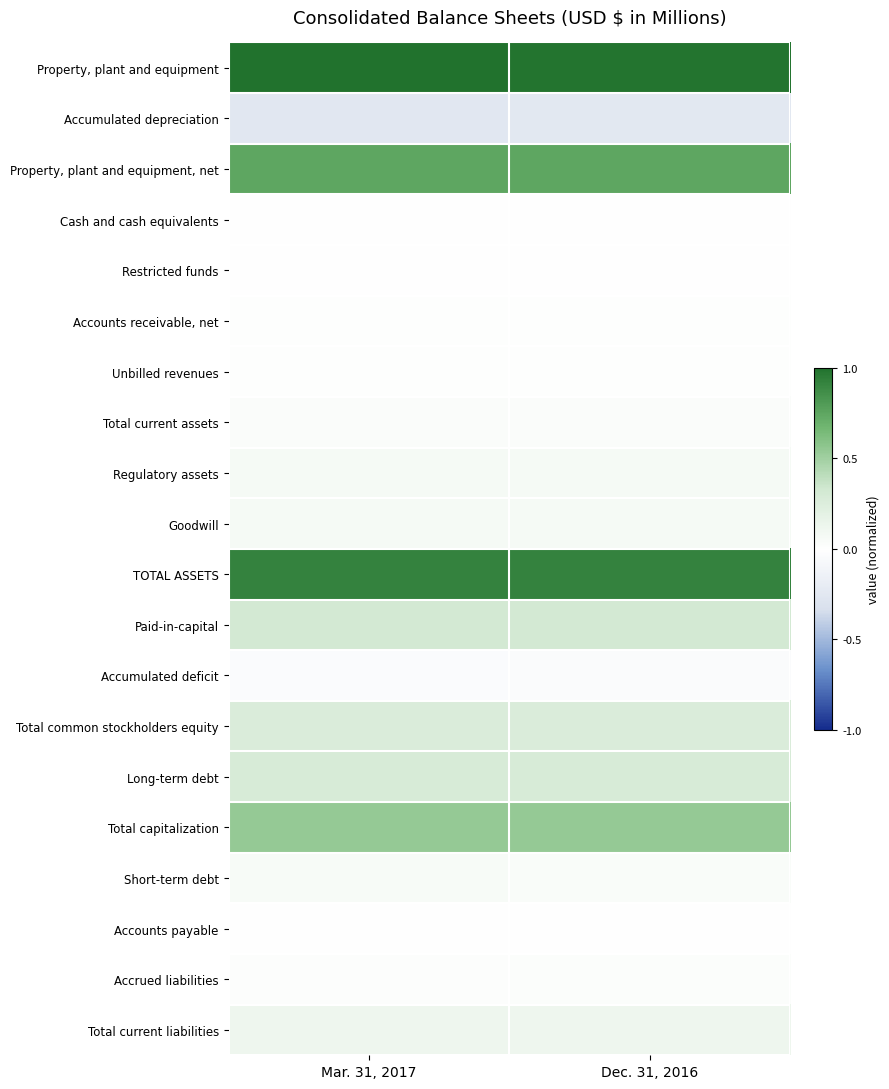

At Mar. 31, 2017, list the series in order from smallest to largest.

Accumulated depreciation, Accumulated deficit, Restricted funds, Cash and cash equivalents, Accounts payable, Unbilled revenues, Accounts receivable, net, Accrued liabilities, Total current assets, Short-term debt, Regulatory assets, Goodwill, Total current liabilities, Total common stockholders equity, Long-term debt, Paid-in-capital, Total capitalization, Property, plant and equipment, net, TOTAL ASSETS, Property, plant and equipment